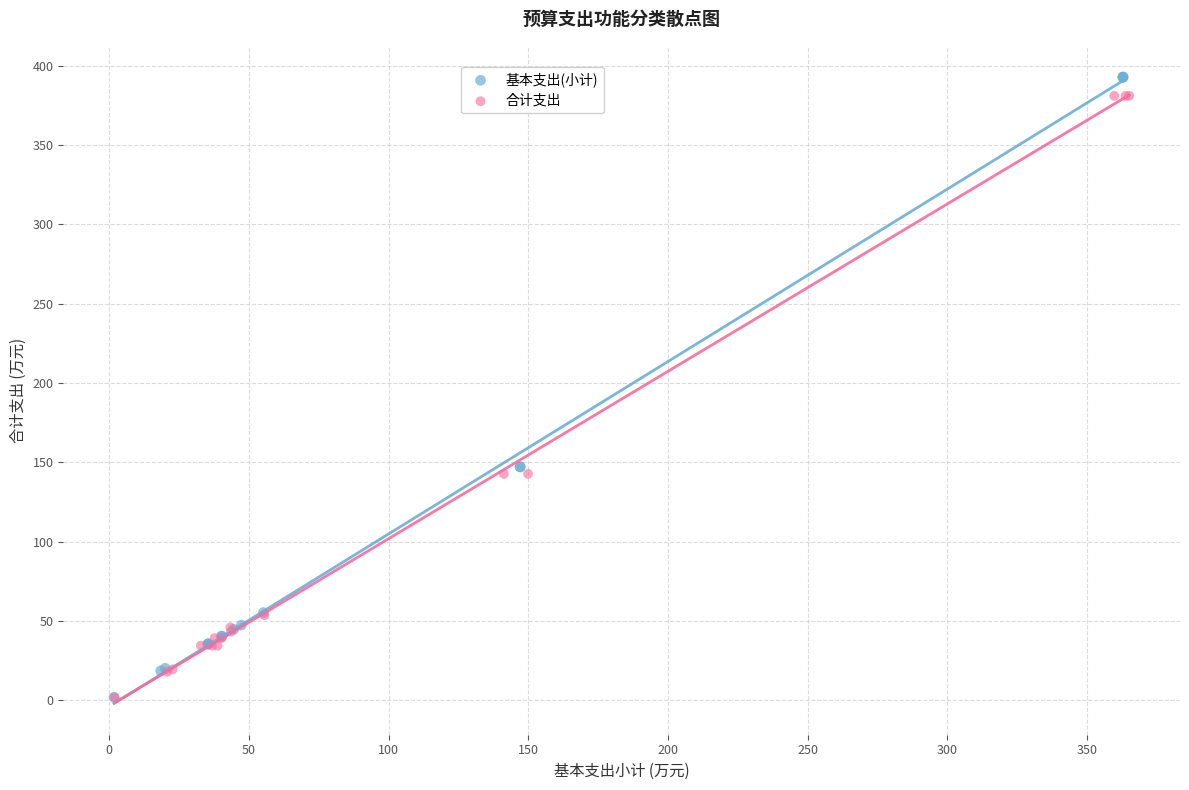

What are all the series names shown in the legend?

基本支出(小计), 合计支出